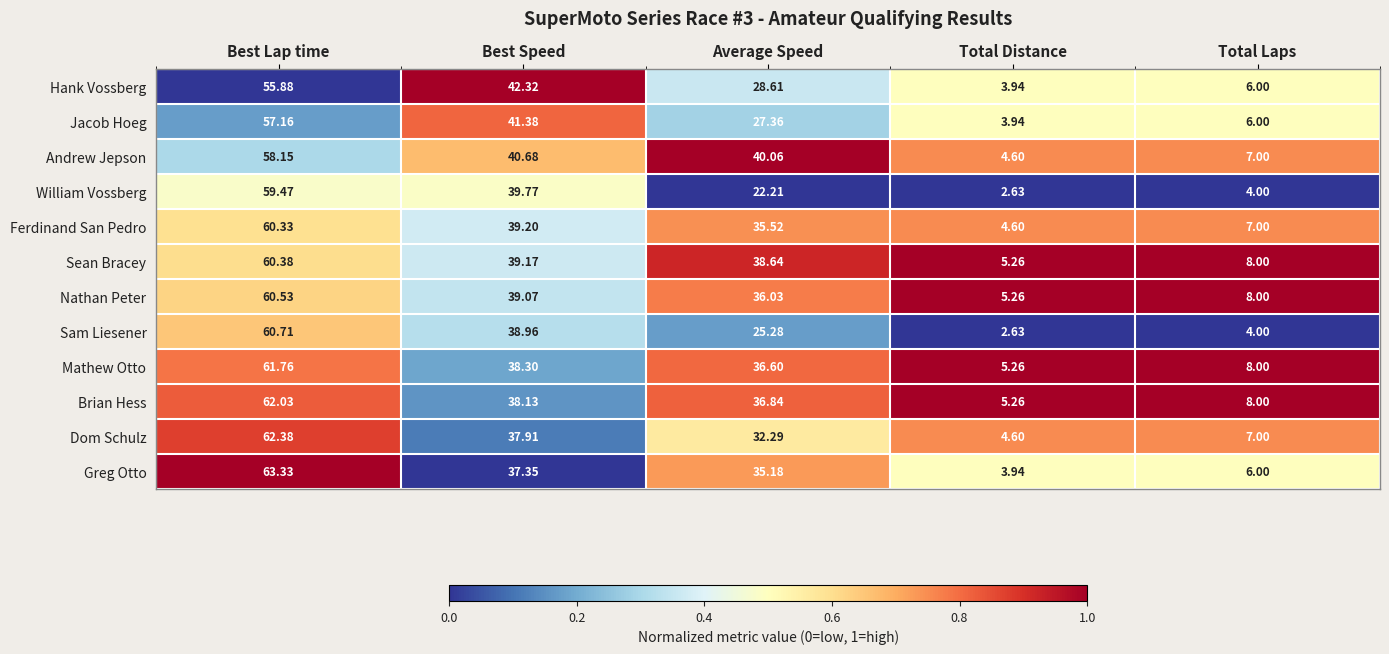

What is the difference between the highest and lowest values at Total Laps?

4.0